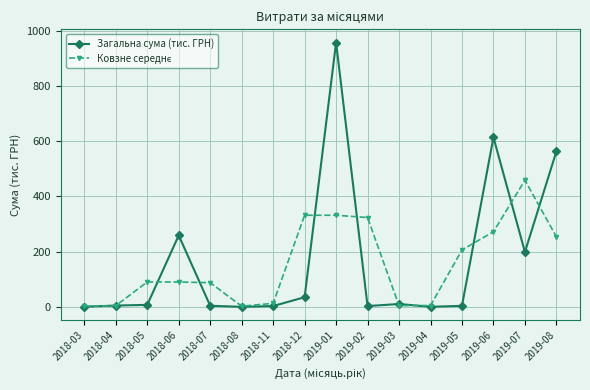

How many categories are shown in the chart?

16